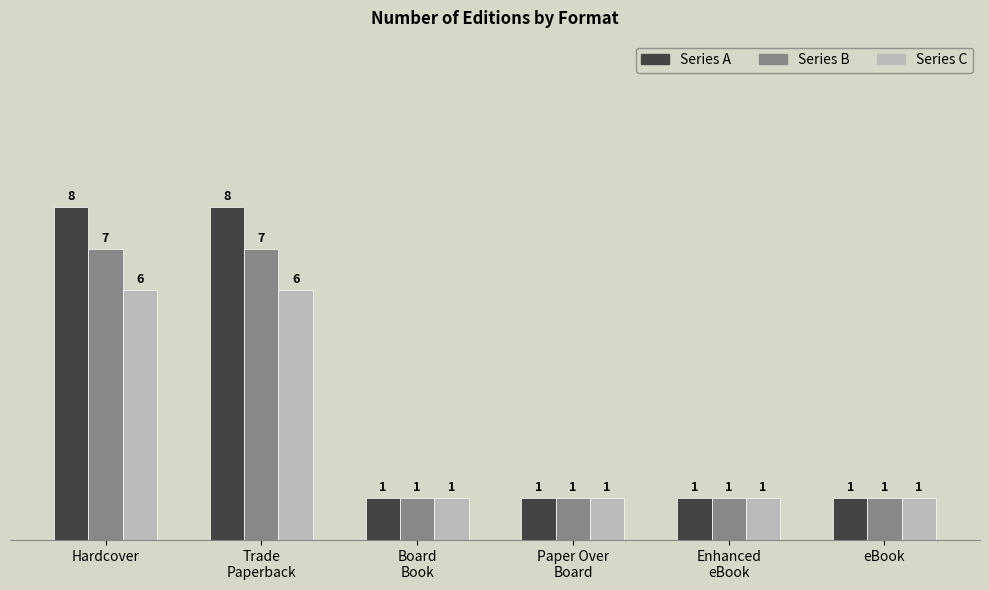

The Series A series shows 1 at Enhanced
eBook. True or false?

True